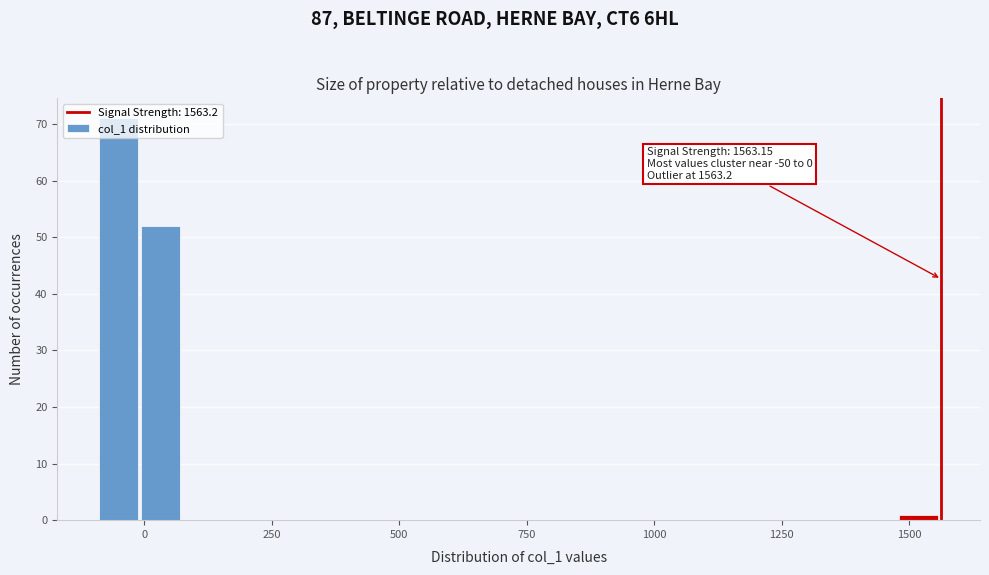

Around what value on the x-axis is the tallest bar? Give the approximate position of its centre, as read against the axis.

-50